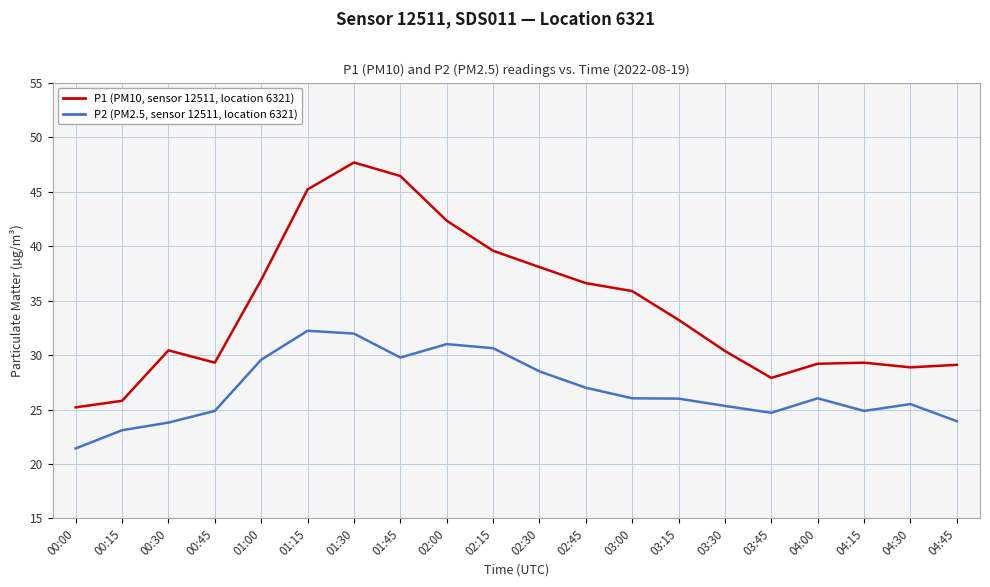

At which category does the chart reach its minimum across all series?

00:00